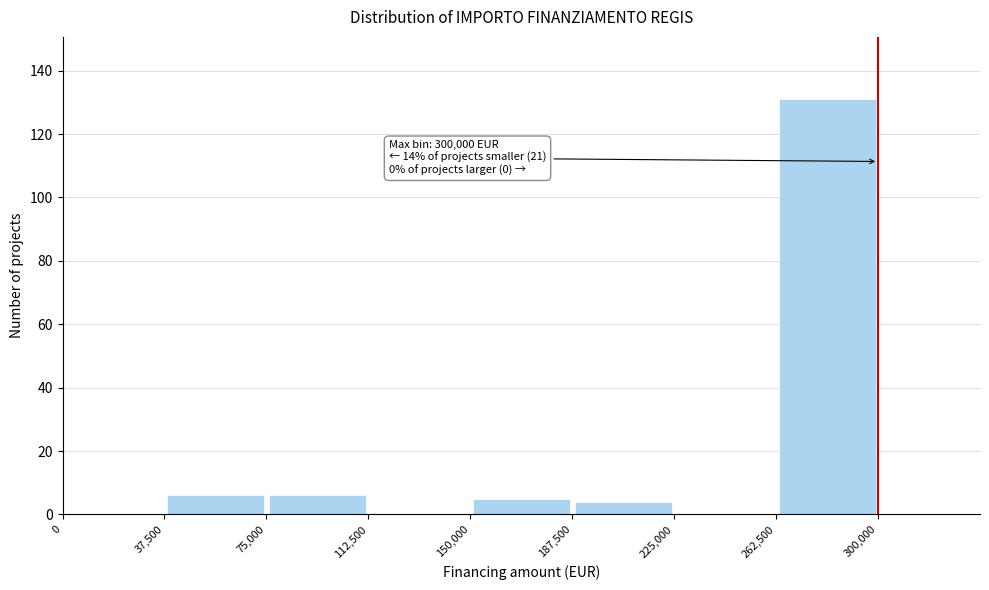

Which range on the x-axis has the tallest bar?

262,500 to 300,000